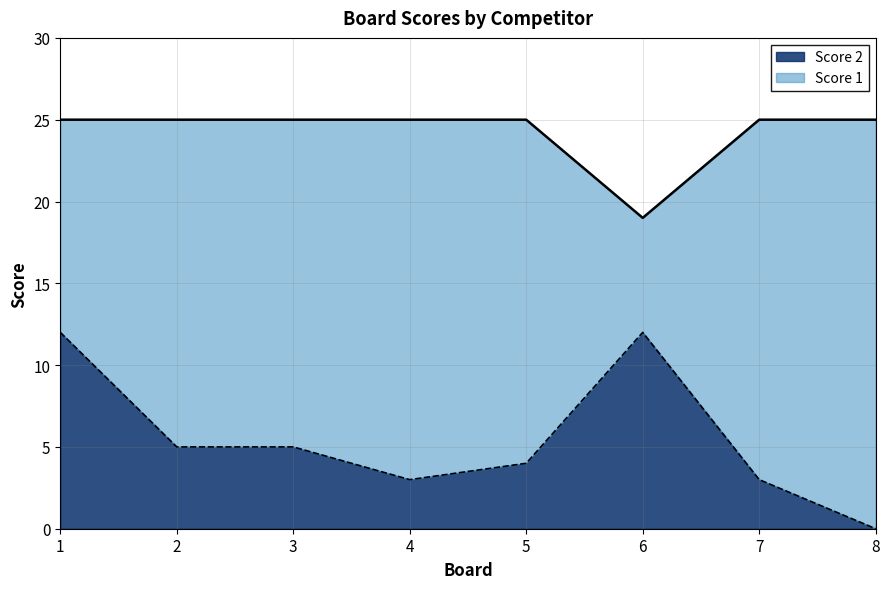

True or false: Score 1 has a value of 25 at 3.

True